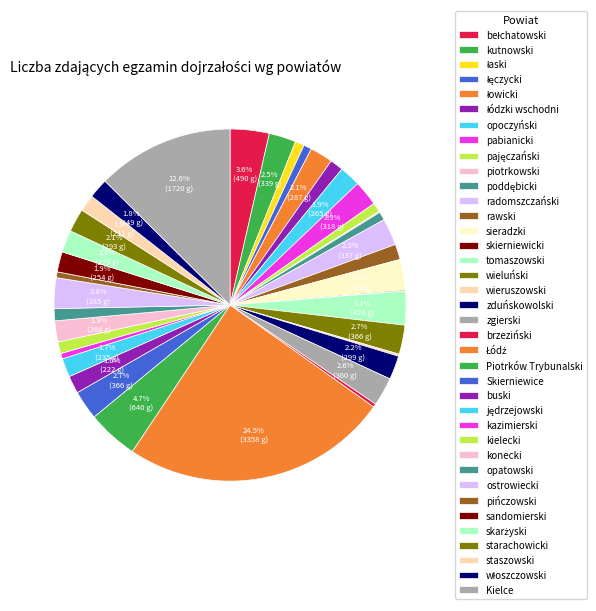

What is the change in value from Skierniewice to ostrowiecki?

+19